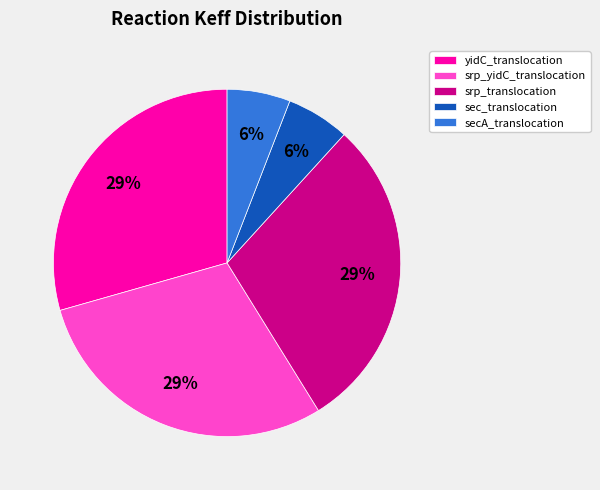

Does srp_yidC_translocation account for over 50% of the chart?

No